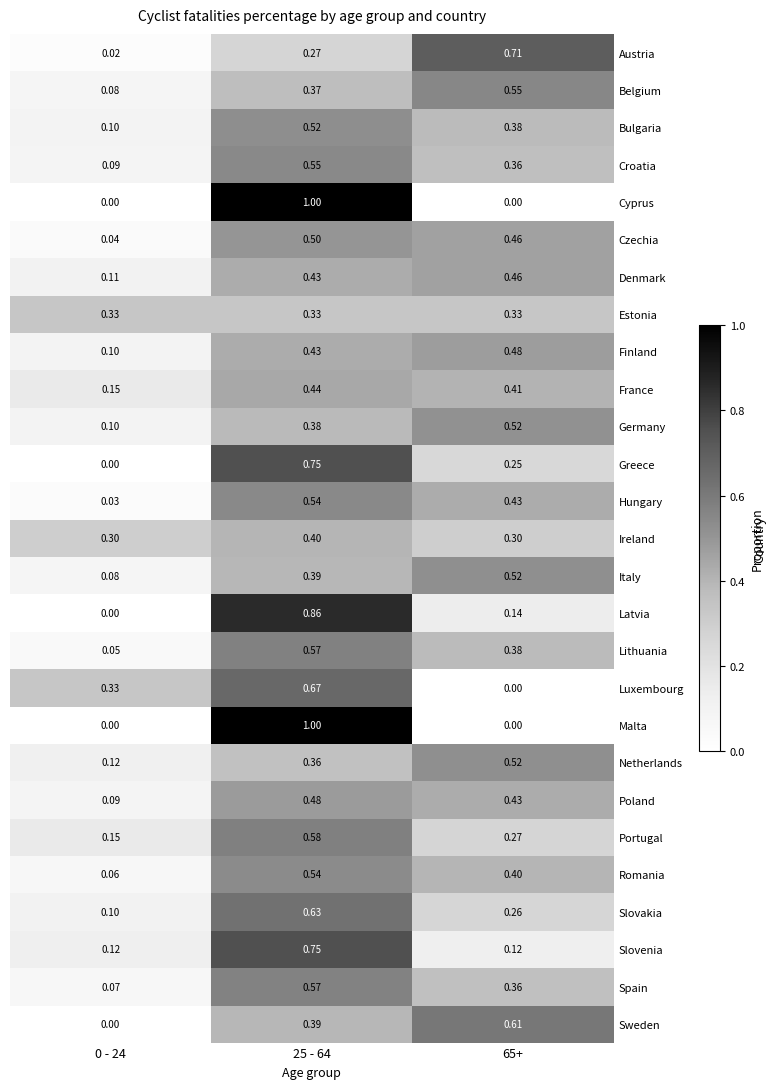

Is the value of Slovenia at 0 - 24 greater than the value of Belgium at 0 - 24?

Yes